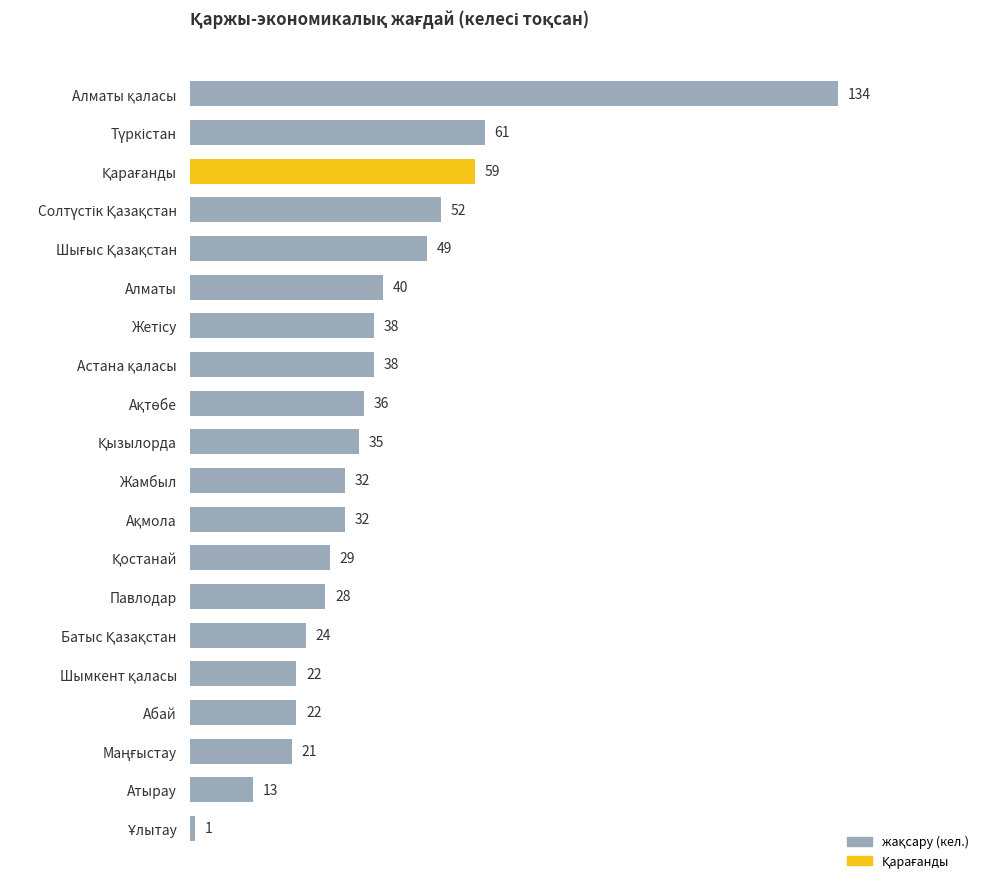

The value at Павлодар is 48. True or false?

False